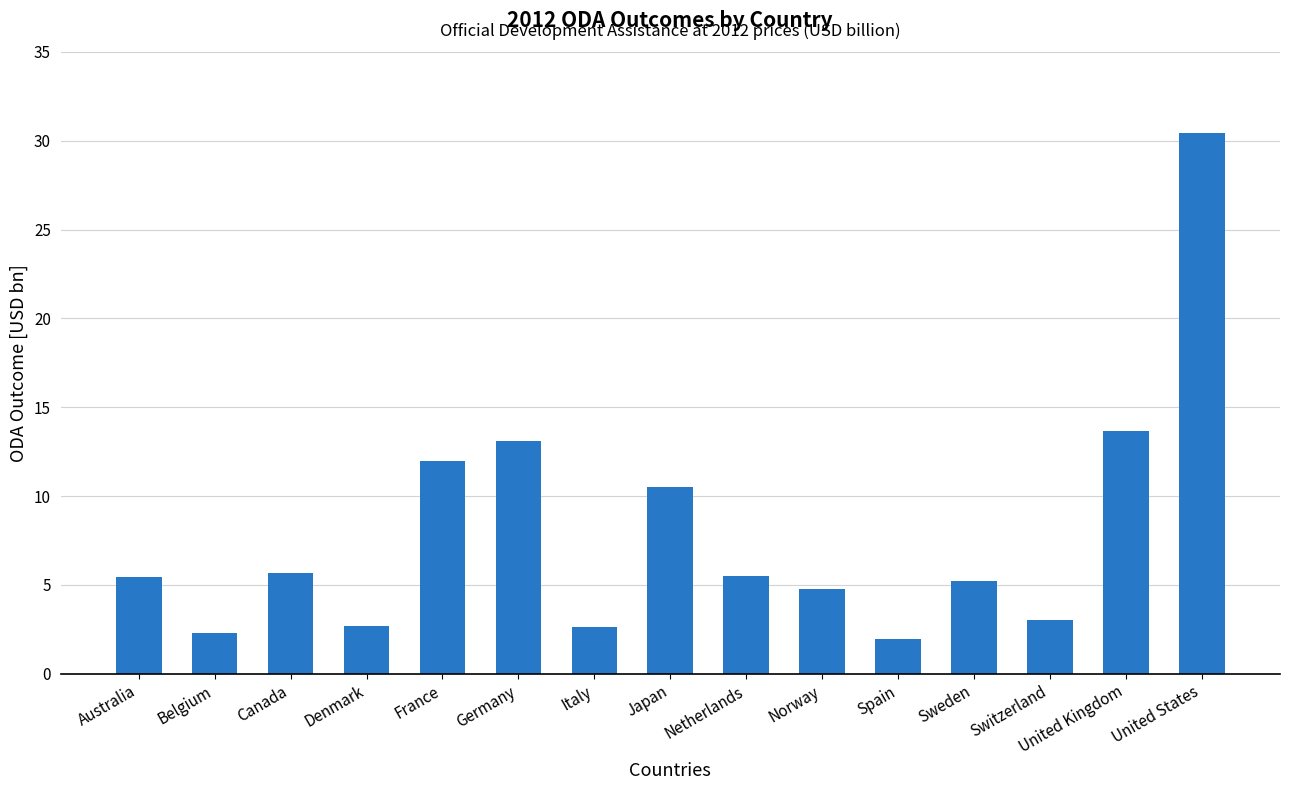

Does the chart contain stacked bars?

No